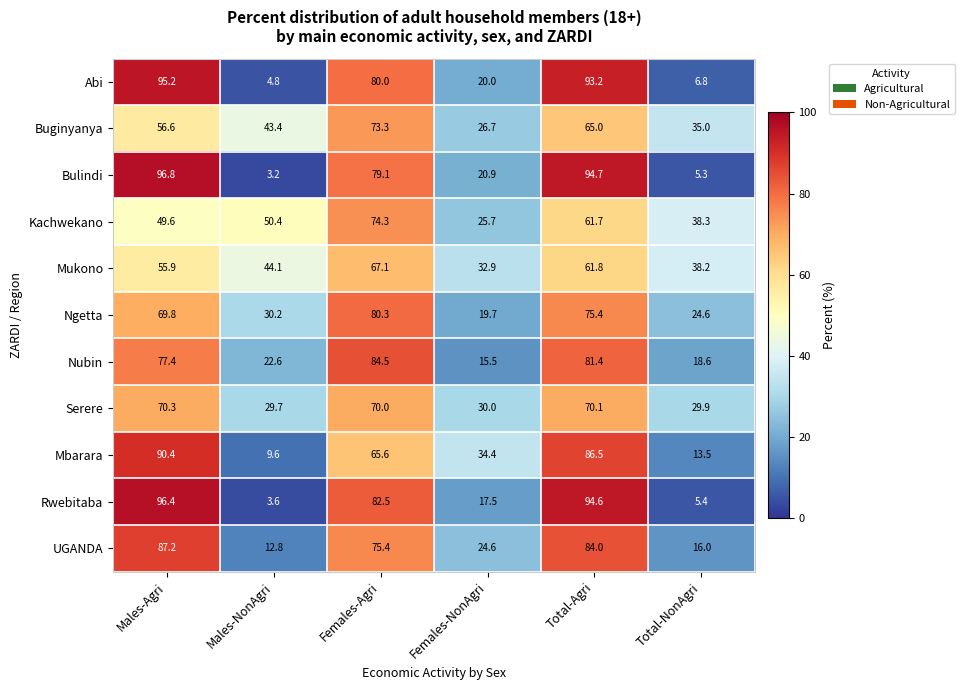

What value does the Mbarara series have at Females-Agri?

65.6